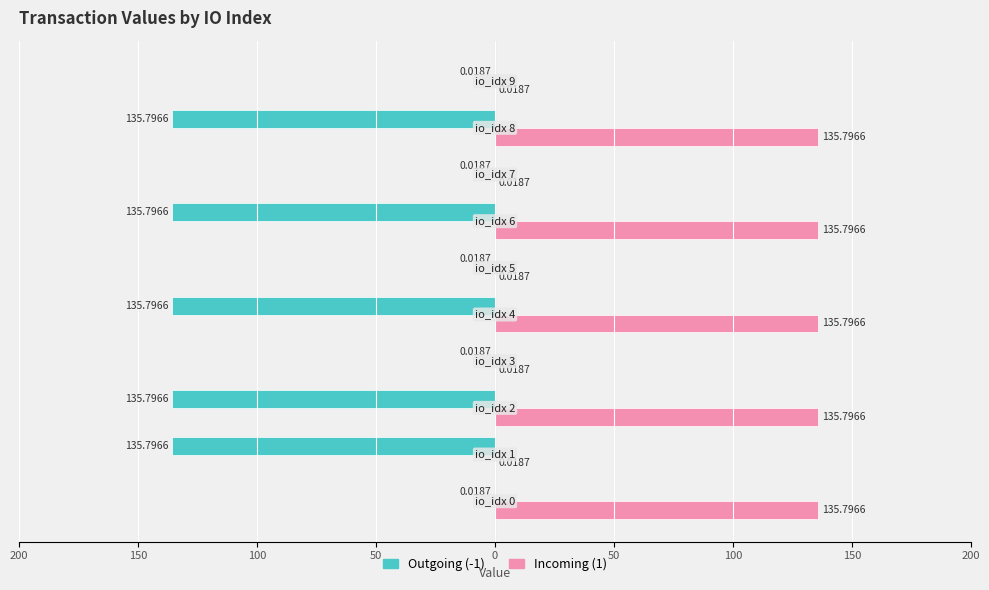

What are all the series names shown in the legend?

Outgoing (-1), Incoming (1)